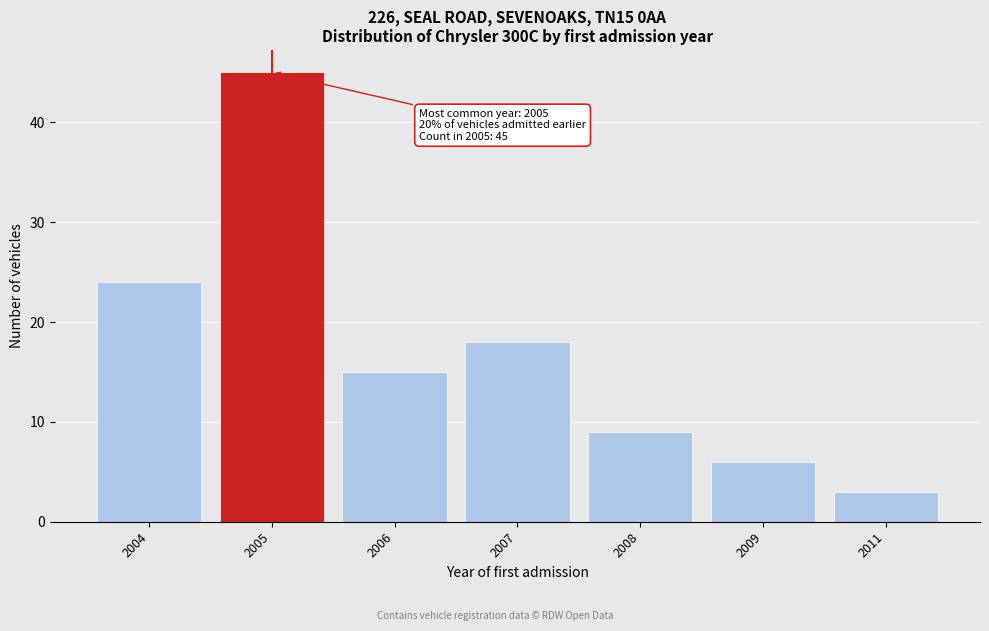

Reading right to left, transcribe all the data shown in this chart.

3	6	9	18	15	45	24